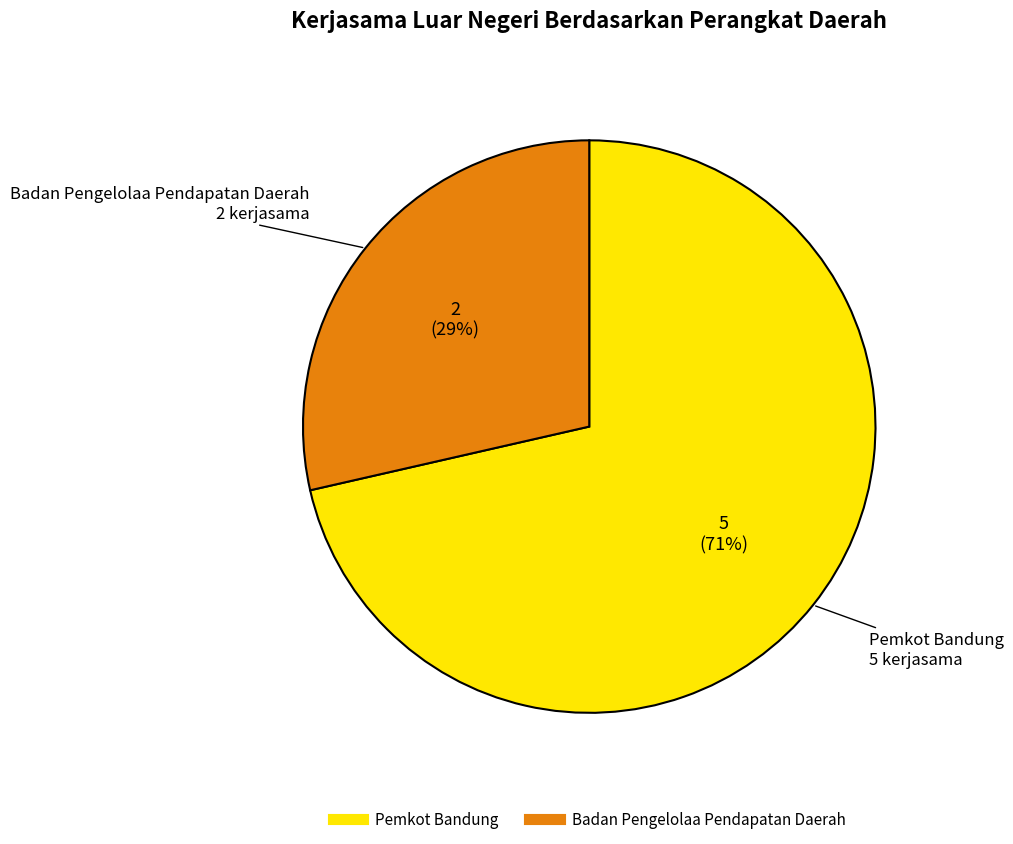

Is there a majority slice in this chart?

Yes